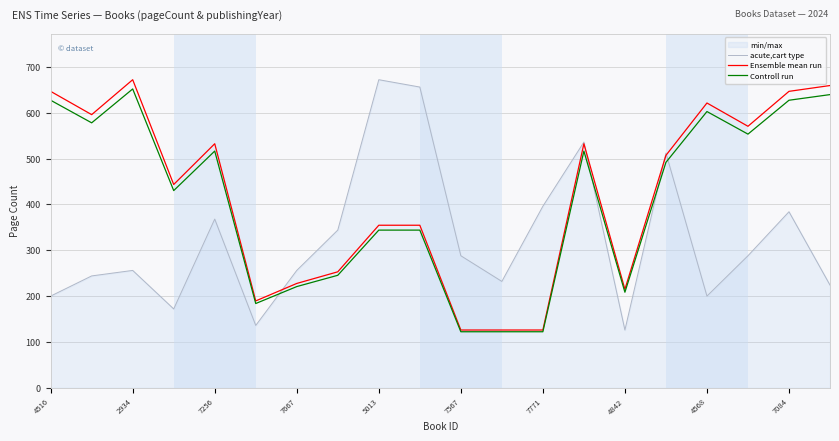

What is the difference between the highest and lowest values at 7084?

262.6